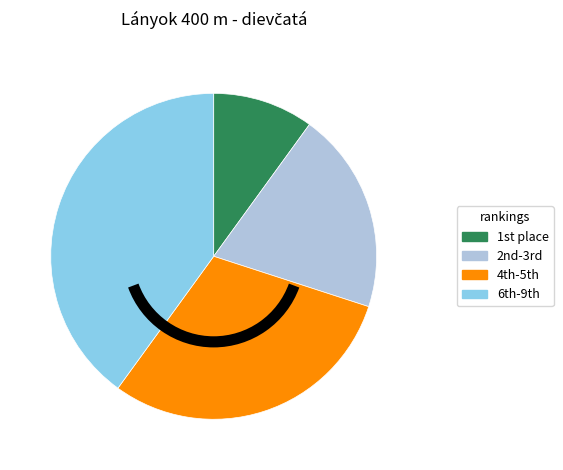

Is there any slice that represents more than half of the pie?

No